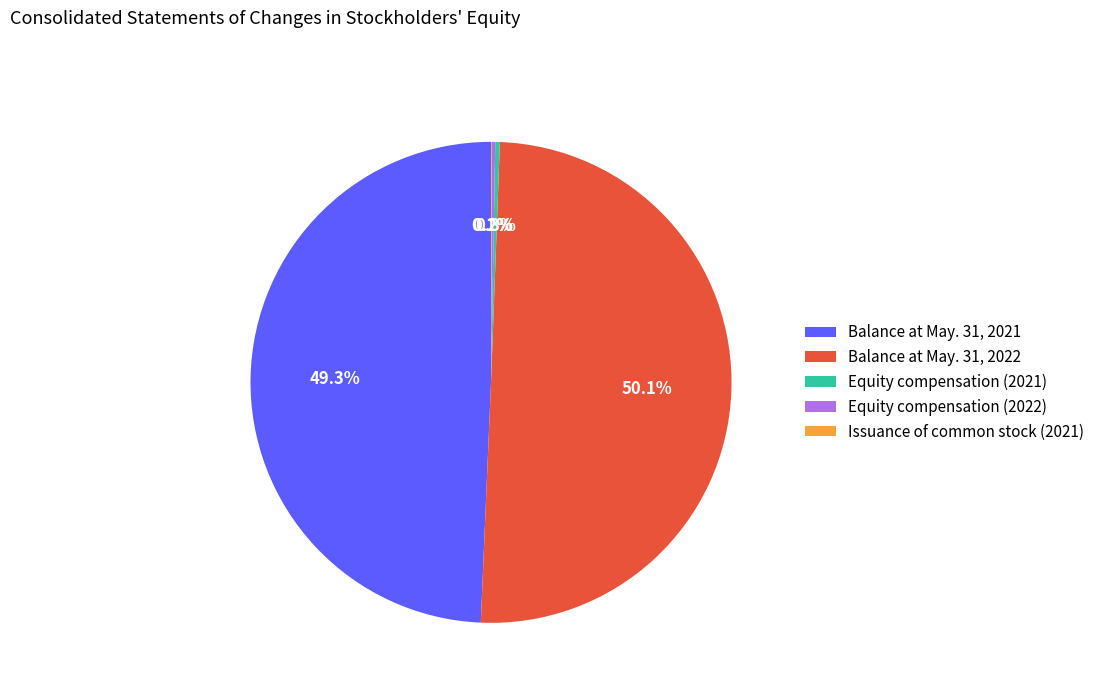

What is the largest slice in the pie chart?

Balance at May. 31, 2022